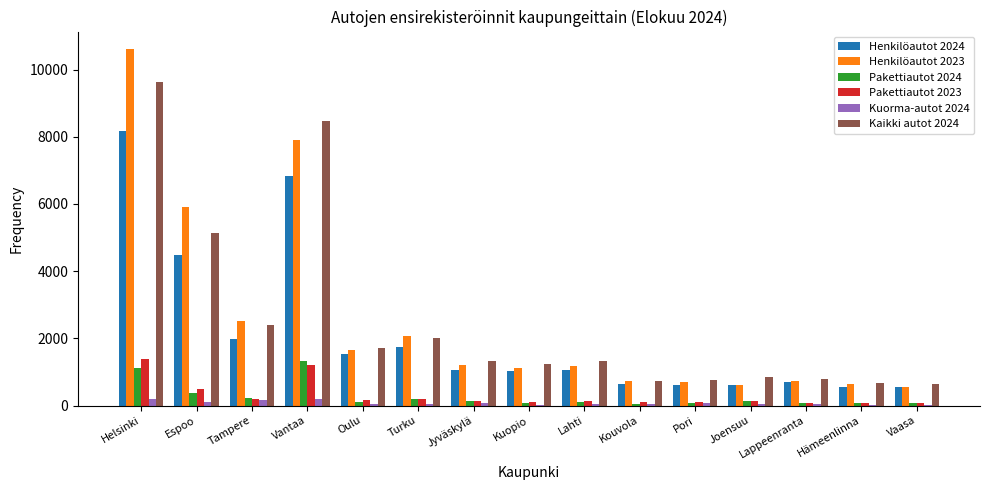

What is the difference between the Kuorma-autot 2024 values at Lappeenranta and Vaasa?

34